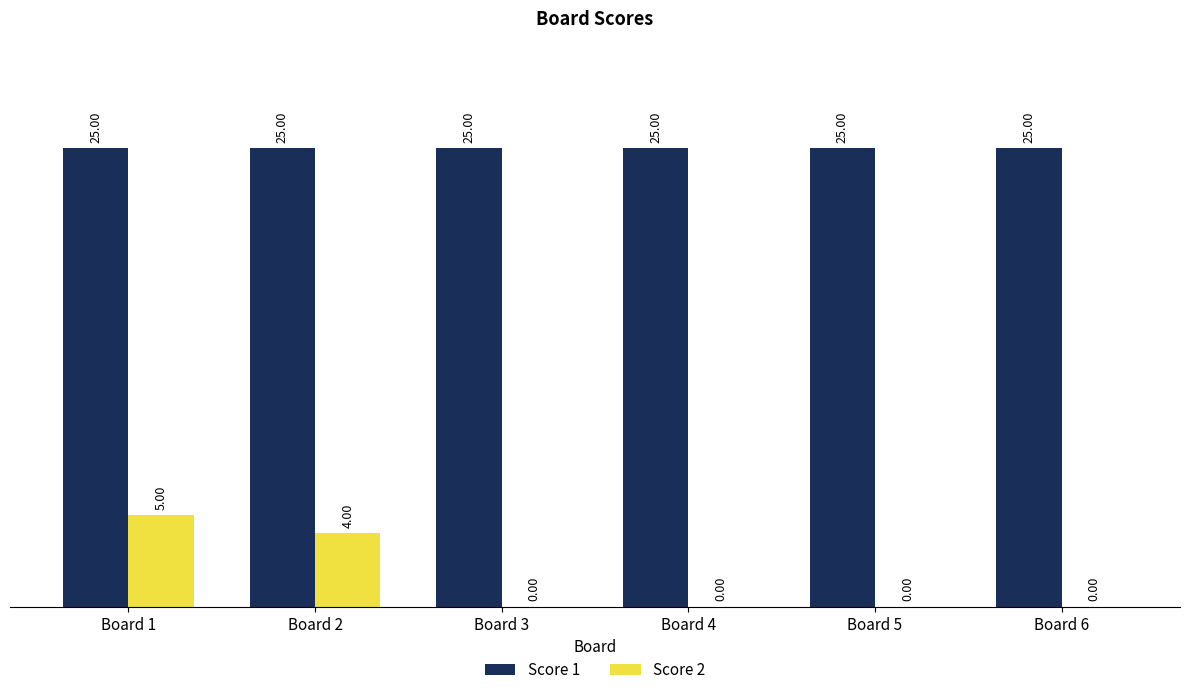

What are all the series names shown in the legend?

Score 1, Score 2